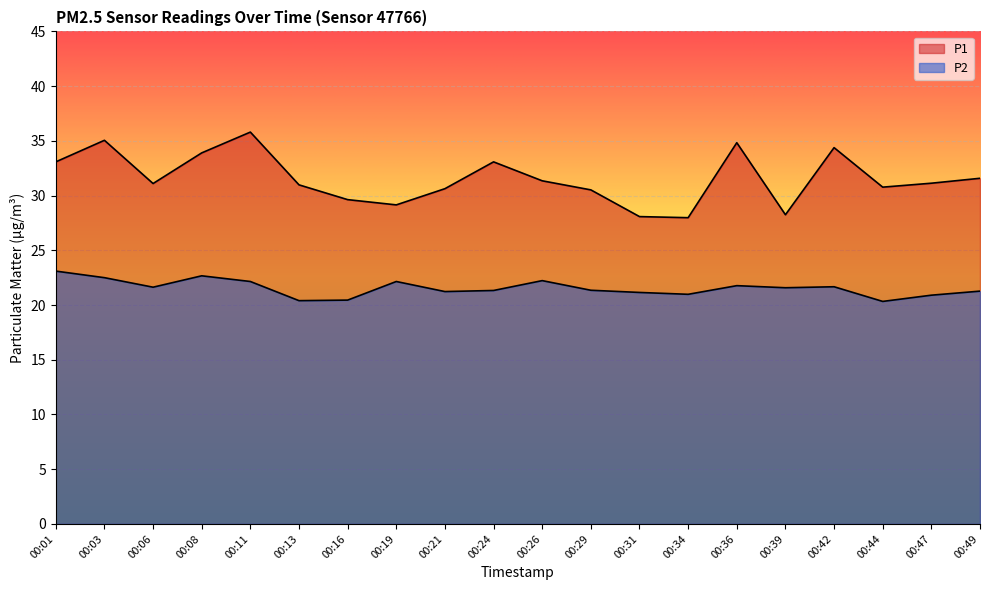

What is the value of the P1 point at the 18th from the left?

30.8